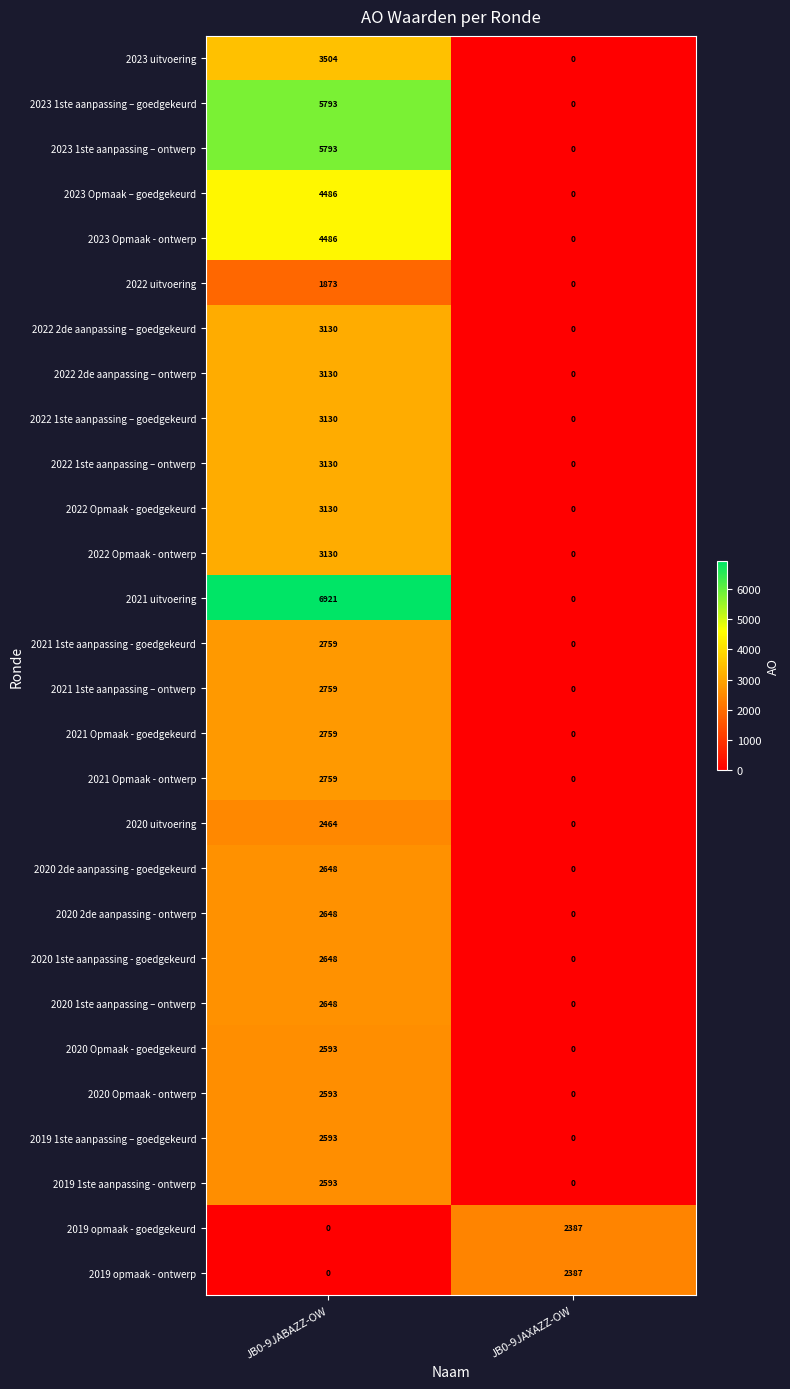

Which category has the highest value across all series?

JB0-9JABAZZ-OW